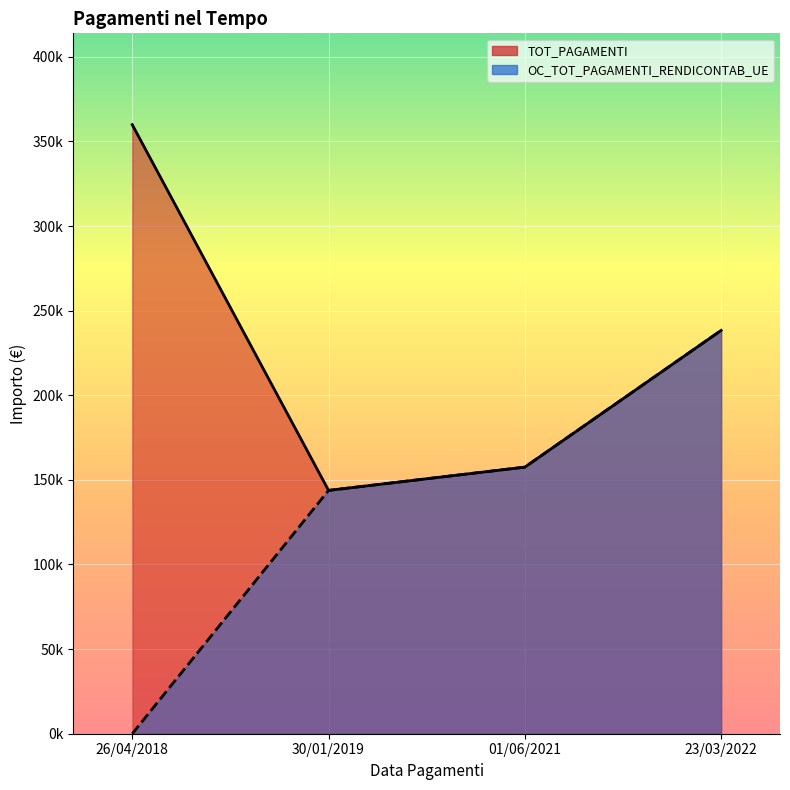

In TOT_PAGAMENTI, how many points are lower than both neighbors (excluding endpoints)?

1